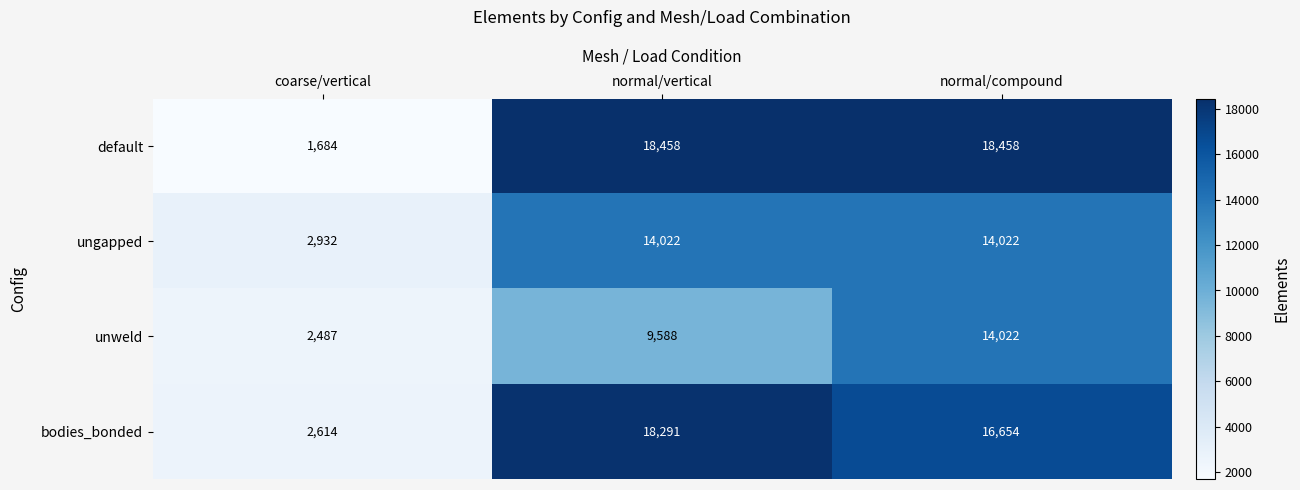

The unweld series shows 4363 at coarse/vertical. True or false?

False